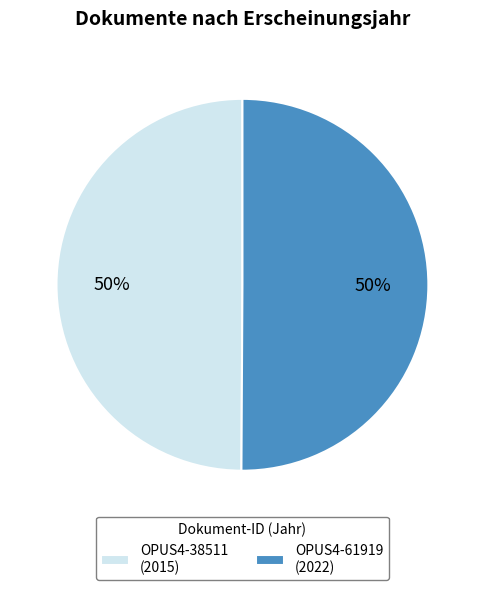

Approximately how many times larger is the value at OPUS4-38511 compared to OPUS4-61919?

1.0